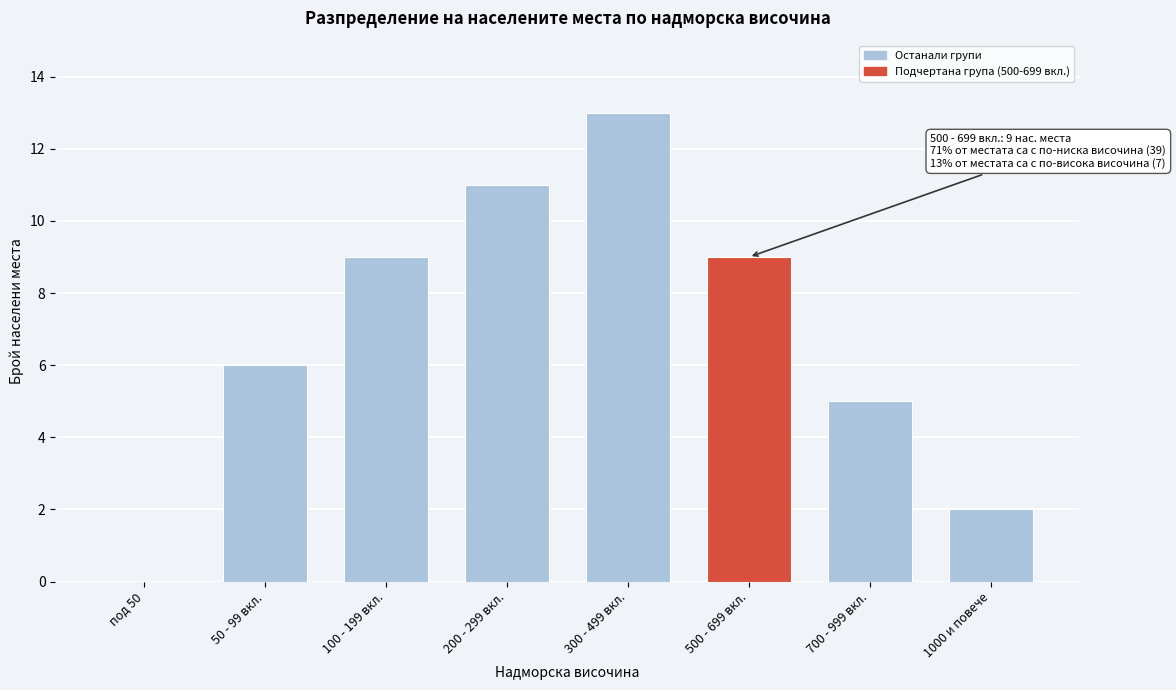

Reading left to right, extract all data points from this chart.

под 50=0	50 - 99 вкл.=6	100 - 199 вкл.=9	200 - 299 вкл.=11	300 - 499 вкл.=13	500 - 699 вкл.=9	700 - 999 вкл.=5	1000 и повече=2